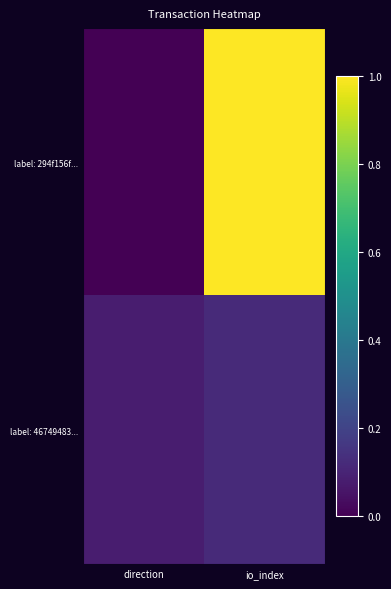

Between direction and io_index, which is larger?

io_index